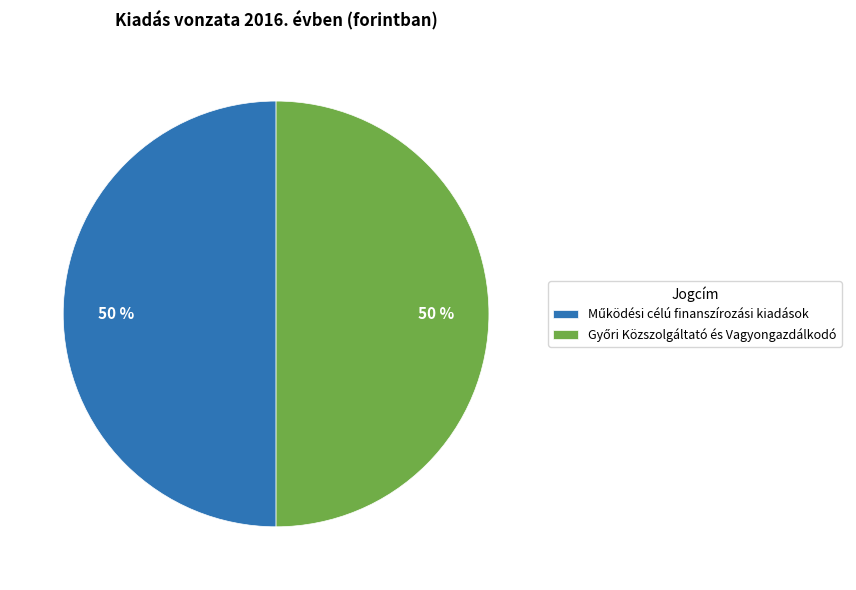

To the nearest percent, what is the average slice percentage?

50%